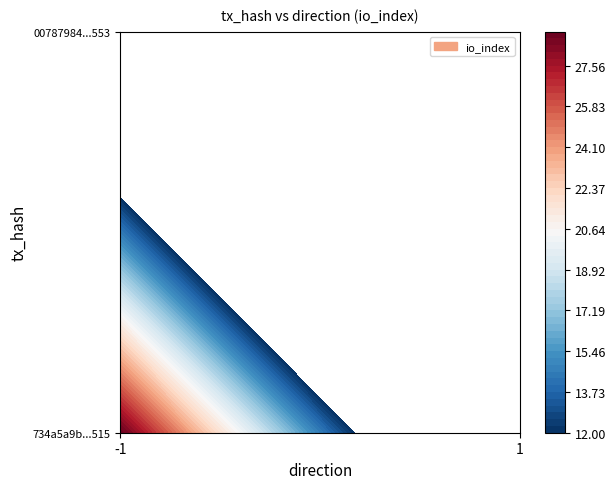

What is the spread (max minus min) of values at io_index?

17